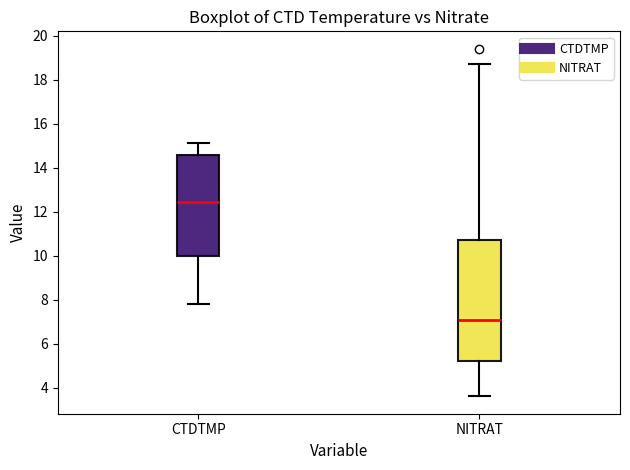

Which box's median line is the lowest?

NITRAT